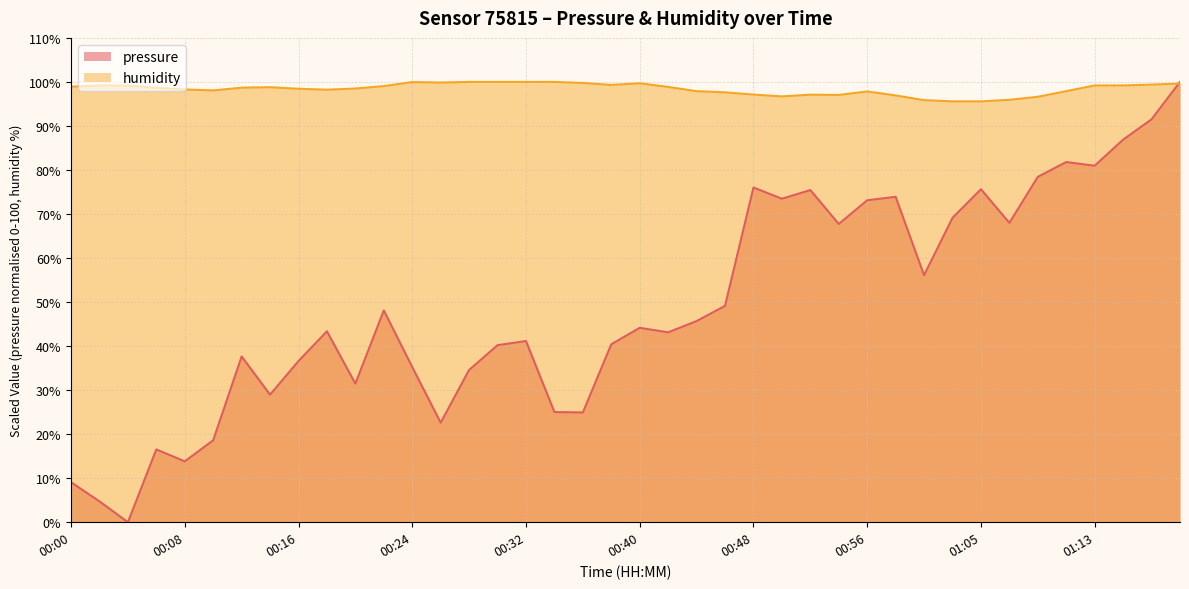

Between which two adjacent categories do pressure and humidity first intersect?

01:17 and 01:19